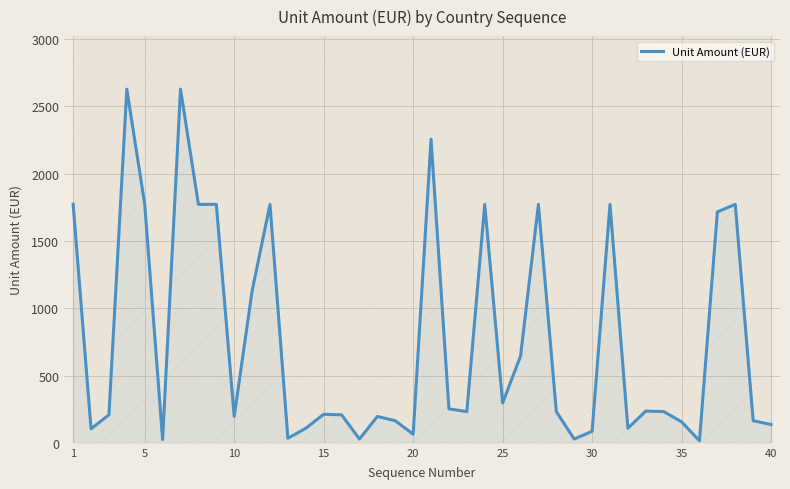

What is the highest value of the Unit Amount (EUR) series?

2628